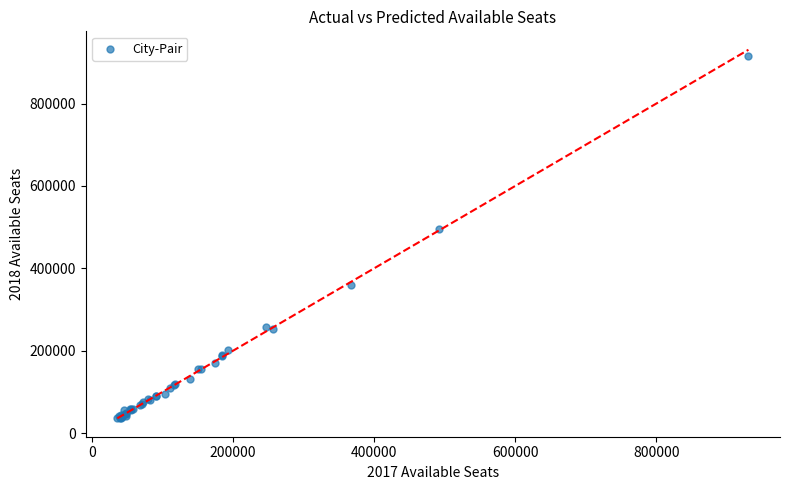

What Y value in the scatter plot is closest to 475921?

494409